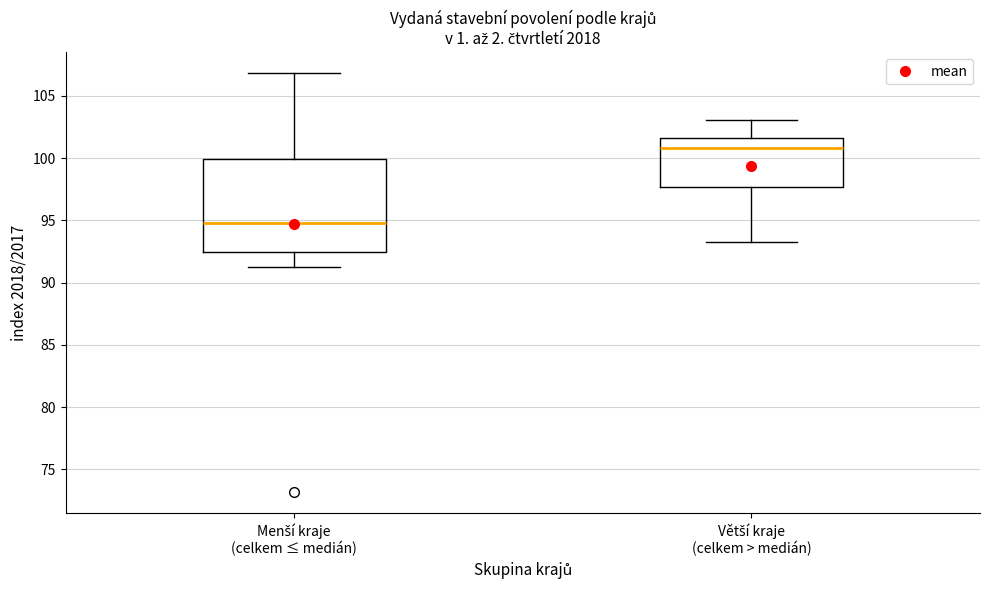

Reading left to right, transcribe this box plot: for each box, give where its median line is, the range the box spans, and where its two whiskers end, as read against the y-axis. The values are not printed on the chart, so give them approximately, as read against the axis.

Menší kraje (celkem ≤ medián): median 95.0, box 92.5 to 100.0, whiskers 91.5 to 107.0
Větší kraje (celkem > medián): median 101.0, box 97.5 to 101.5, whiskers 93.5 to 103.0